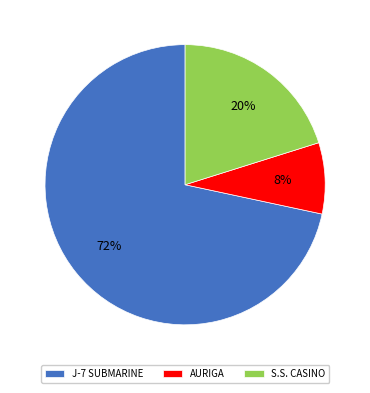

Combined, do AURIGA and J-7 SUBMARINE account for over 50%?

Yes